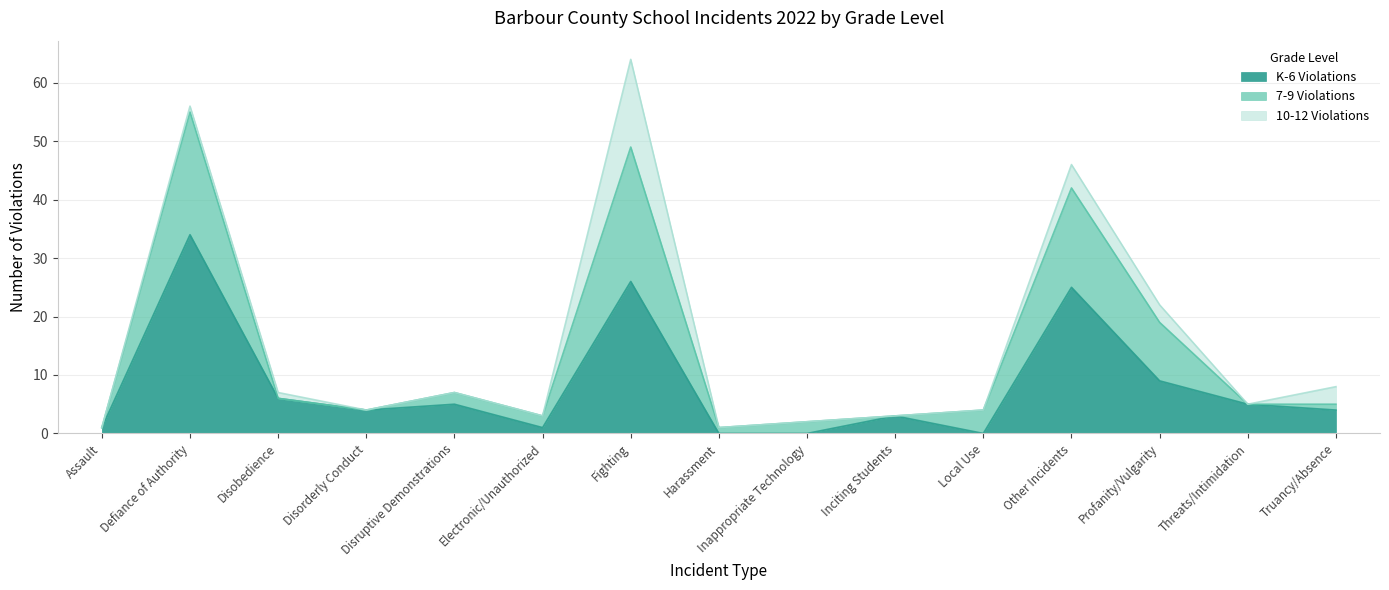

True or false: 7-9 Violations has a value of 3 at Disobedience.

False